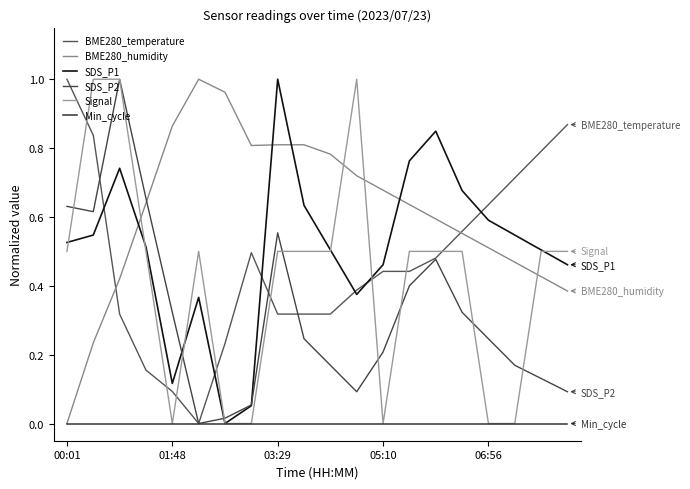

Does the chart display data point markers on the line(s)?

No